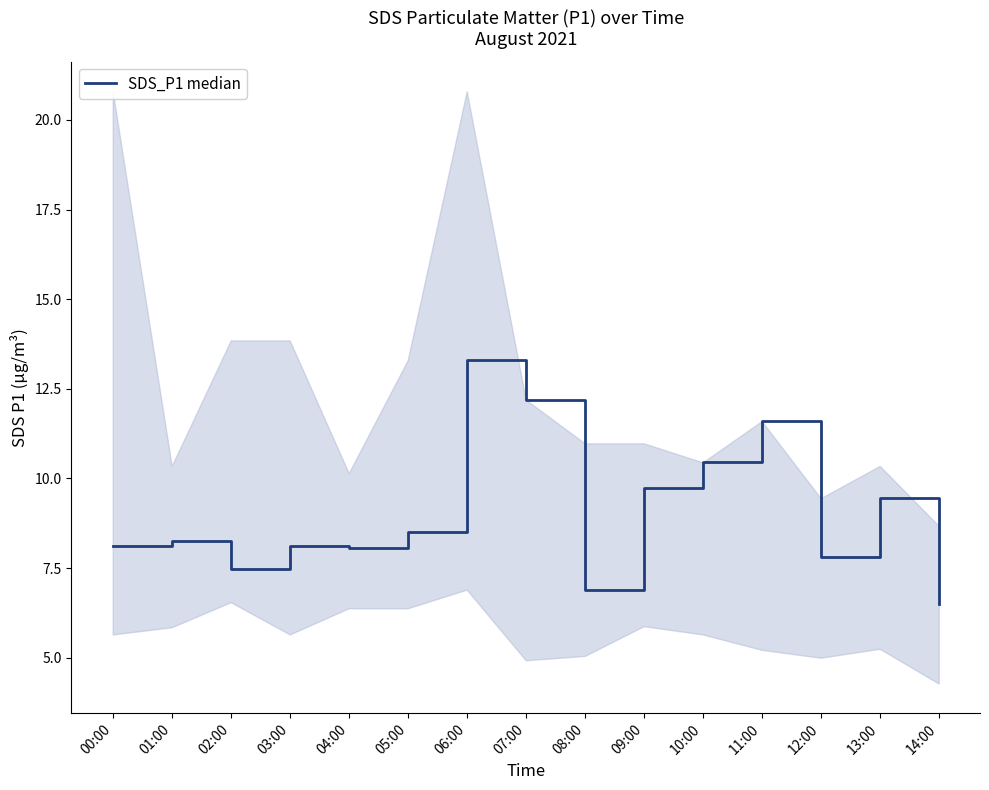

Rank the categories by value from lowest to highest.

14:00, 08:00, 02:00, 12:00, 04:00, 00:00, 03:00, 01:00, 05:00, 13:00, 09:00, 10:00, 11:00, 07:00, 06:00